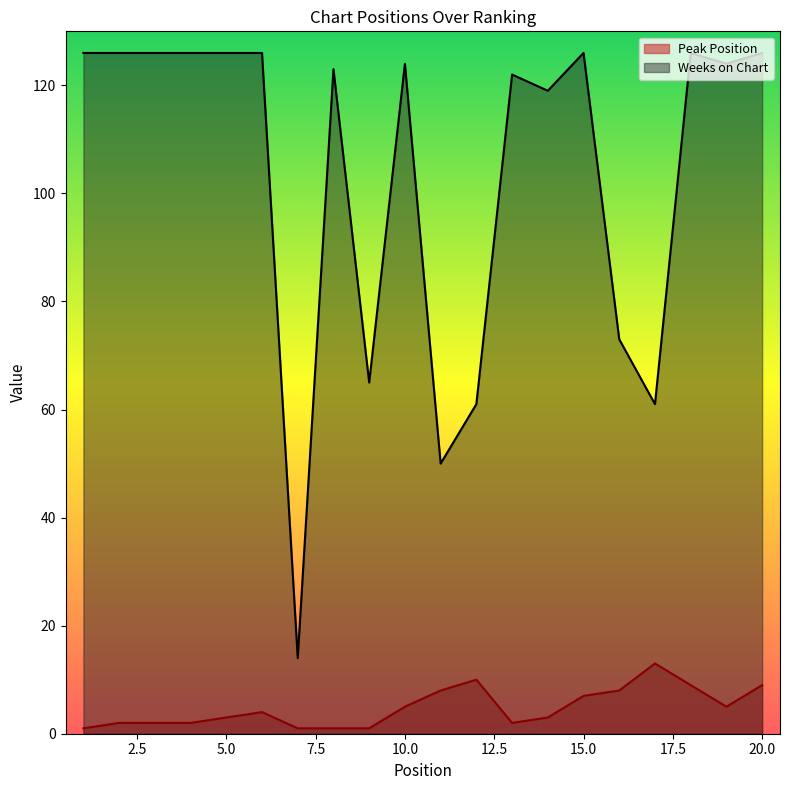

What is the difference between the maximum and minimum values in the Peak Position series?

12